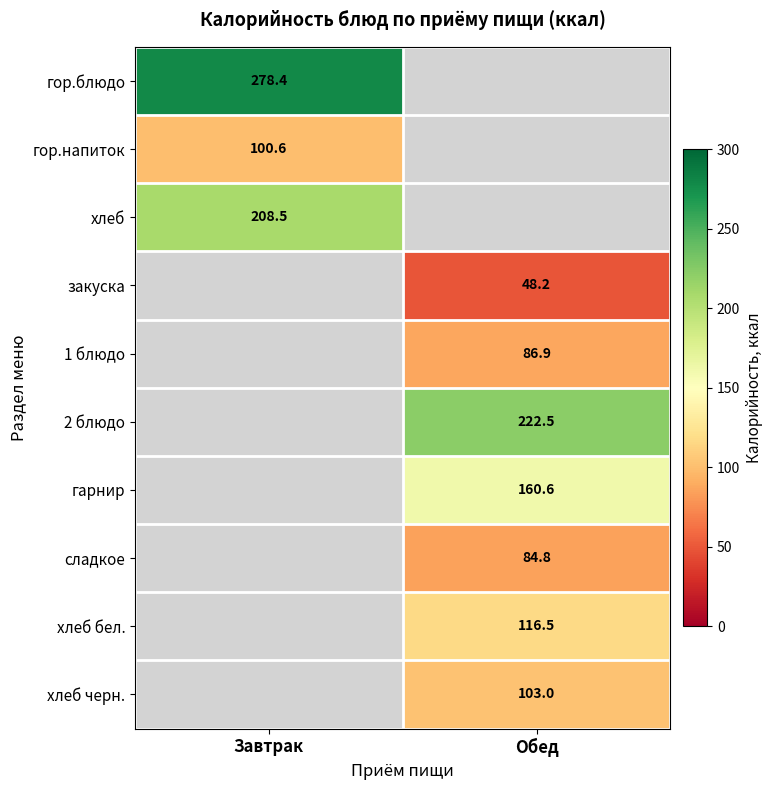

Which label corresponds to the largest value in the chart?

Завтрак